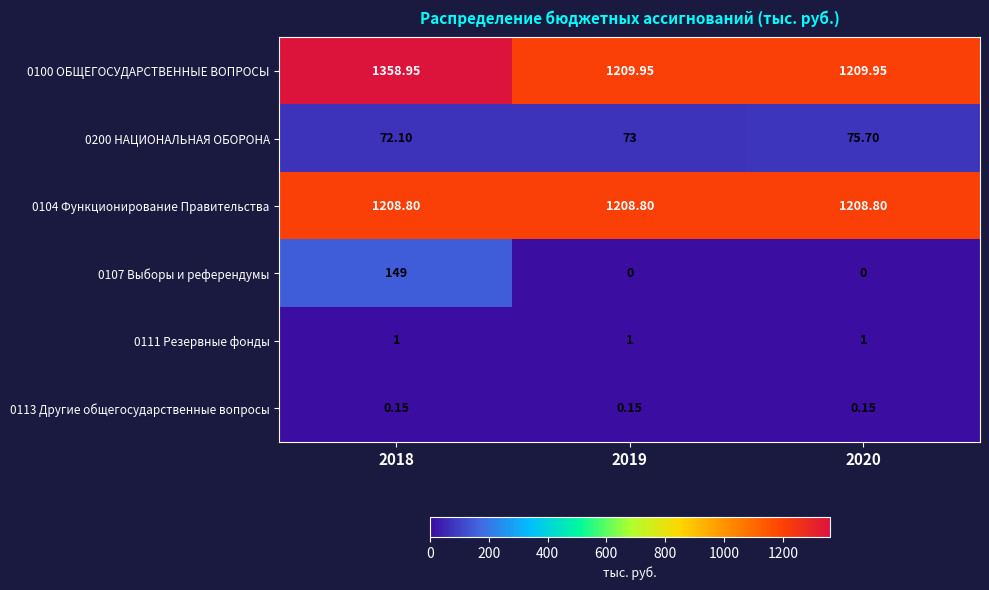

Is the value of 0113 Другие общегосударственные вопросы at 2020 greater than the value of 0104 Функционирование Правительства at 2020?

No